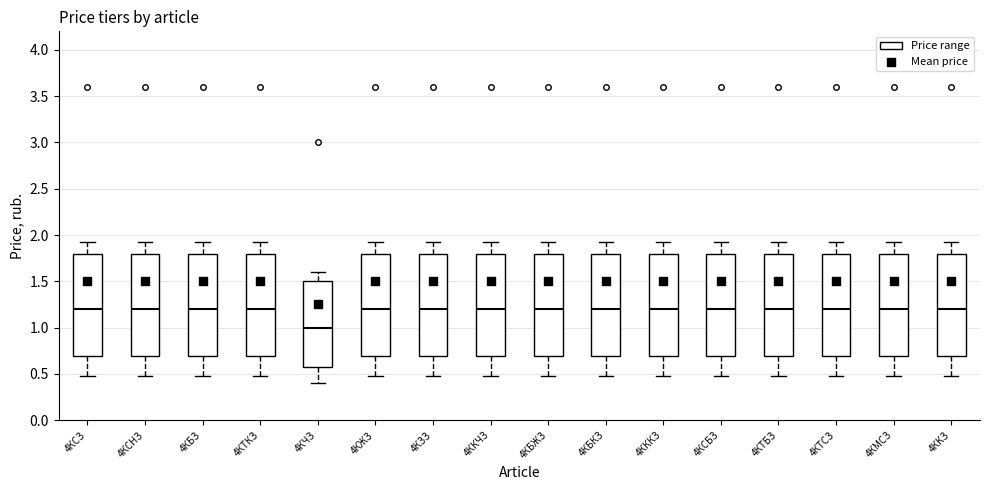

Where does the upper whisker of the box for 4КМСЗ end on the y-axis? The values are not printed on the chart, so give them approximately, as read against the axis.

1.9